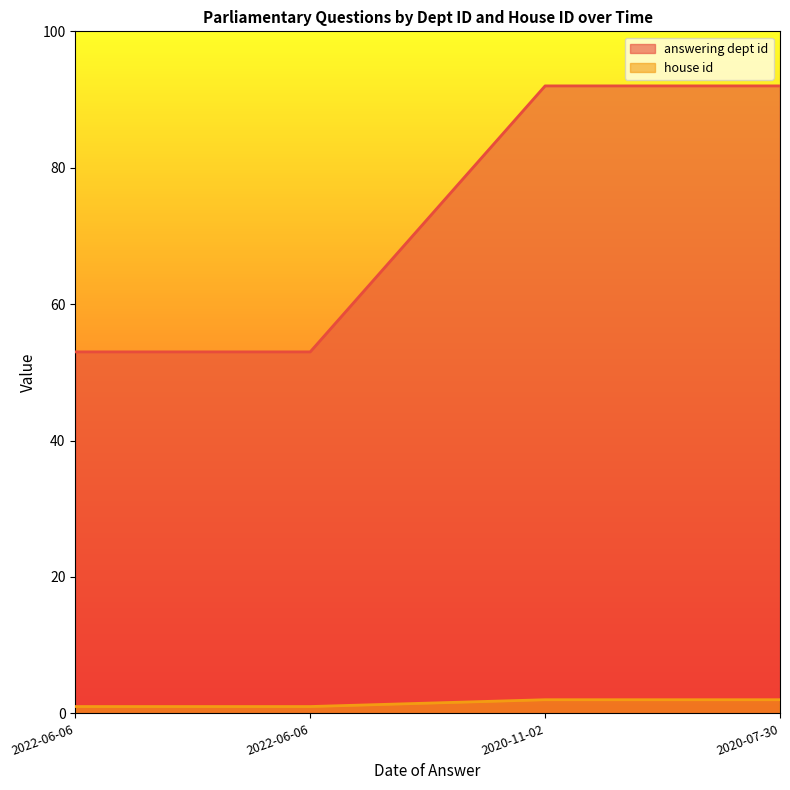

True or false: answering dept id and house id intersect in this chart.

False